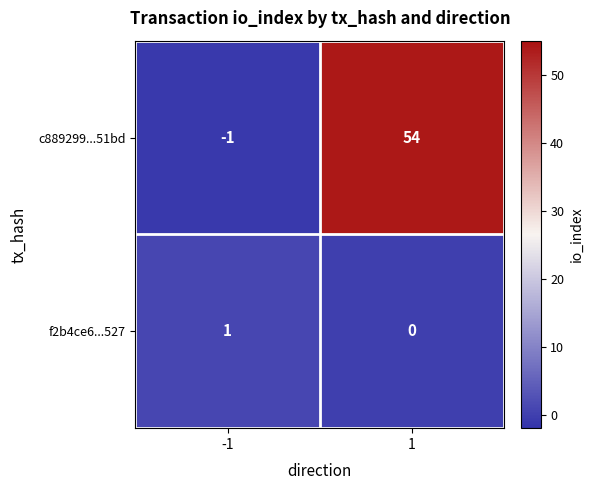

Which series changed the most between -1 and 1?

c889299...51bd